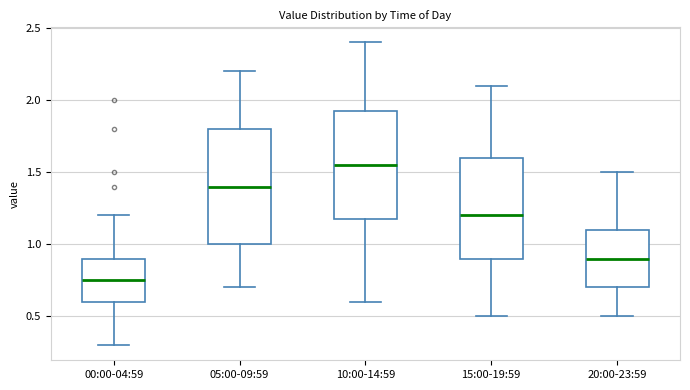

Reading left to right, read every box against the y-axis: the position of its median line, the range the box covers, and the ends of its whiskers. The values are not printed on the chart, so give them approximately, as read against the axis.

00:00-04:59: median 0.75, box 0.60 to 0.90, whiskers 0.30 to 1.20
05:00-09:59: median 1.40, box 1.00 to 1.80, whiskers 0.70 to 2.20
10:00-14:59: median 1.55, box 1.20 to 1.95, whiskers 0.60 to 2.40
15:00-19:59: median 1.20, box 0.90 to 1.60, whiskers 0.50 to 2.10
20:00-23:59: median 0.90, box 0.70 to 1.10, whiskers 0.50 to 1.50